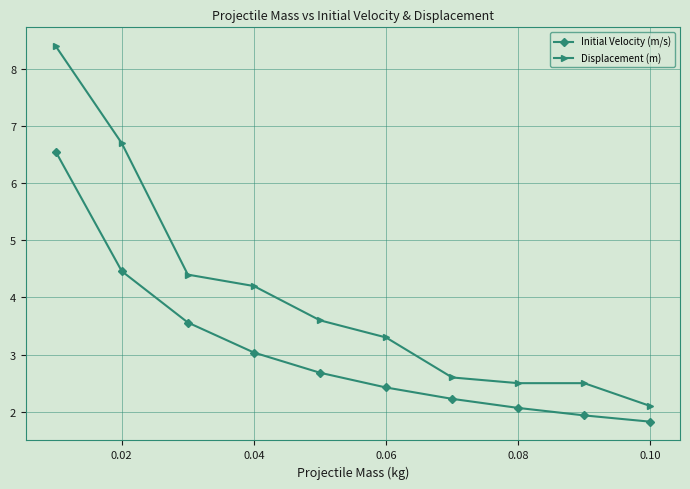

Reading right to left, what are all the values shown in this chart?

Initial Velocity (m/s): 1.8	1.9	2.1	2.2	2.4	2.7	3.0	3.6	4.5	6.6
Displacement (m): 2.1	2.5	2.5	2.6	3.3	3.6	4.2	4.4	6.7	8.4